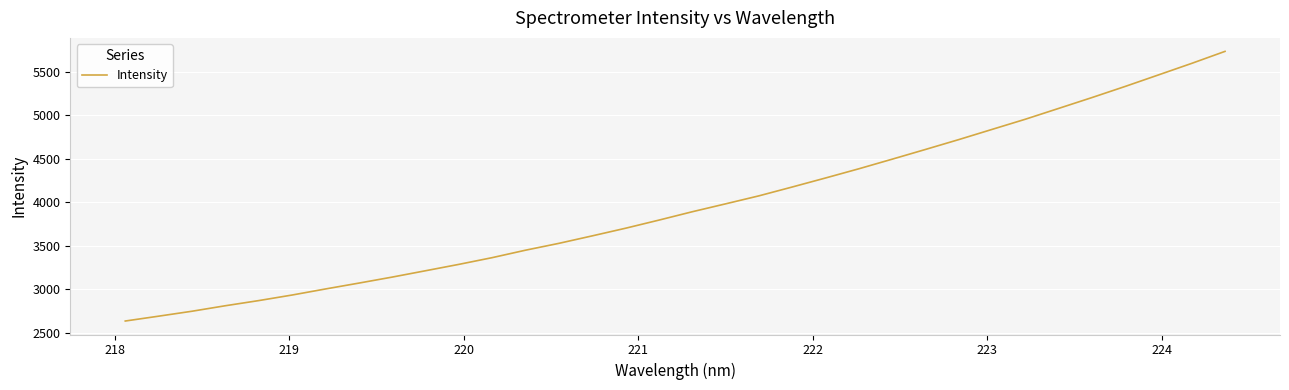

What is the maximum value shown in the chart?

5731.4